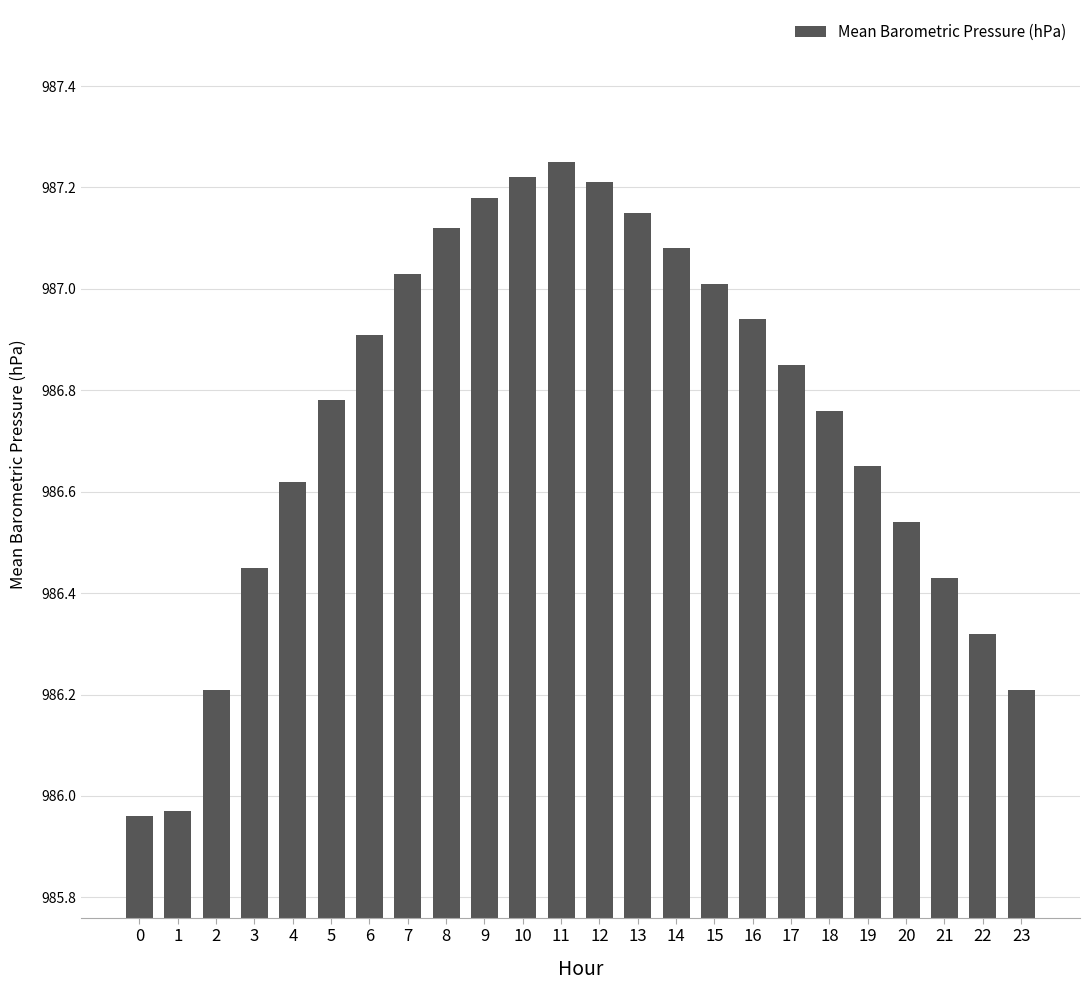

What is the average value?

986.7